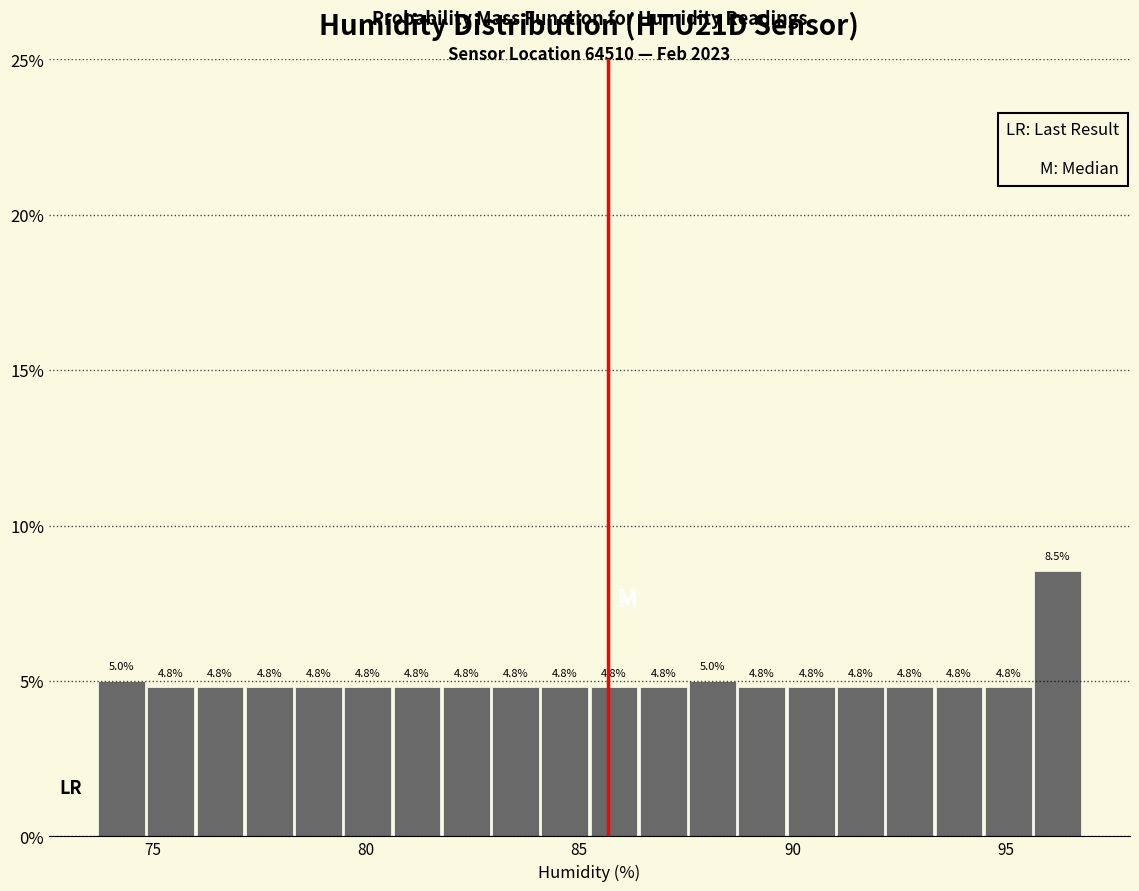

Read against the x-axis, roughly where is the centre of the tallest bar?

96.0